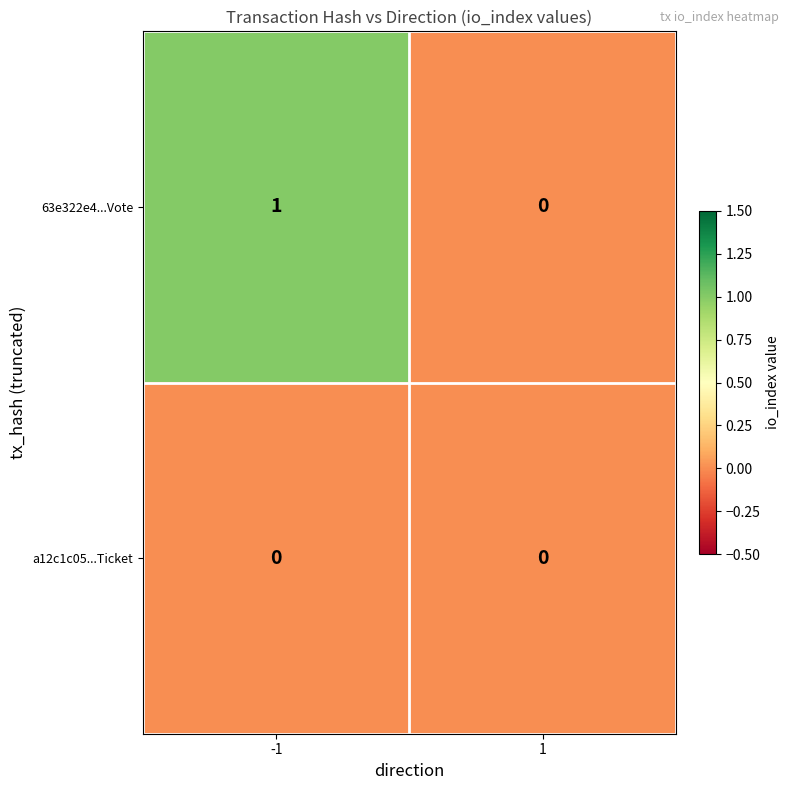

Is the value of a12c1c05...Ticket at 1 greater than the value of 63e322e4...Vote at -1?

No